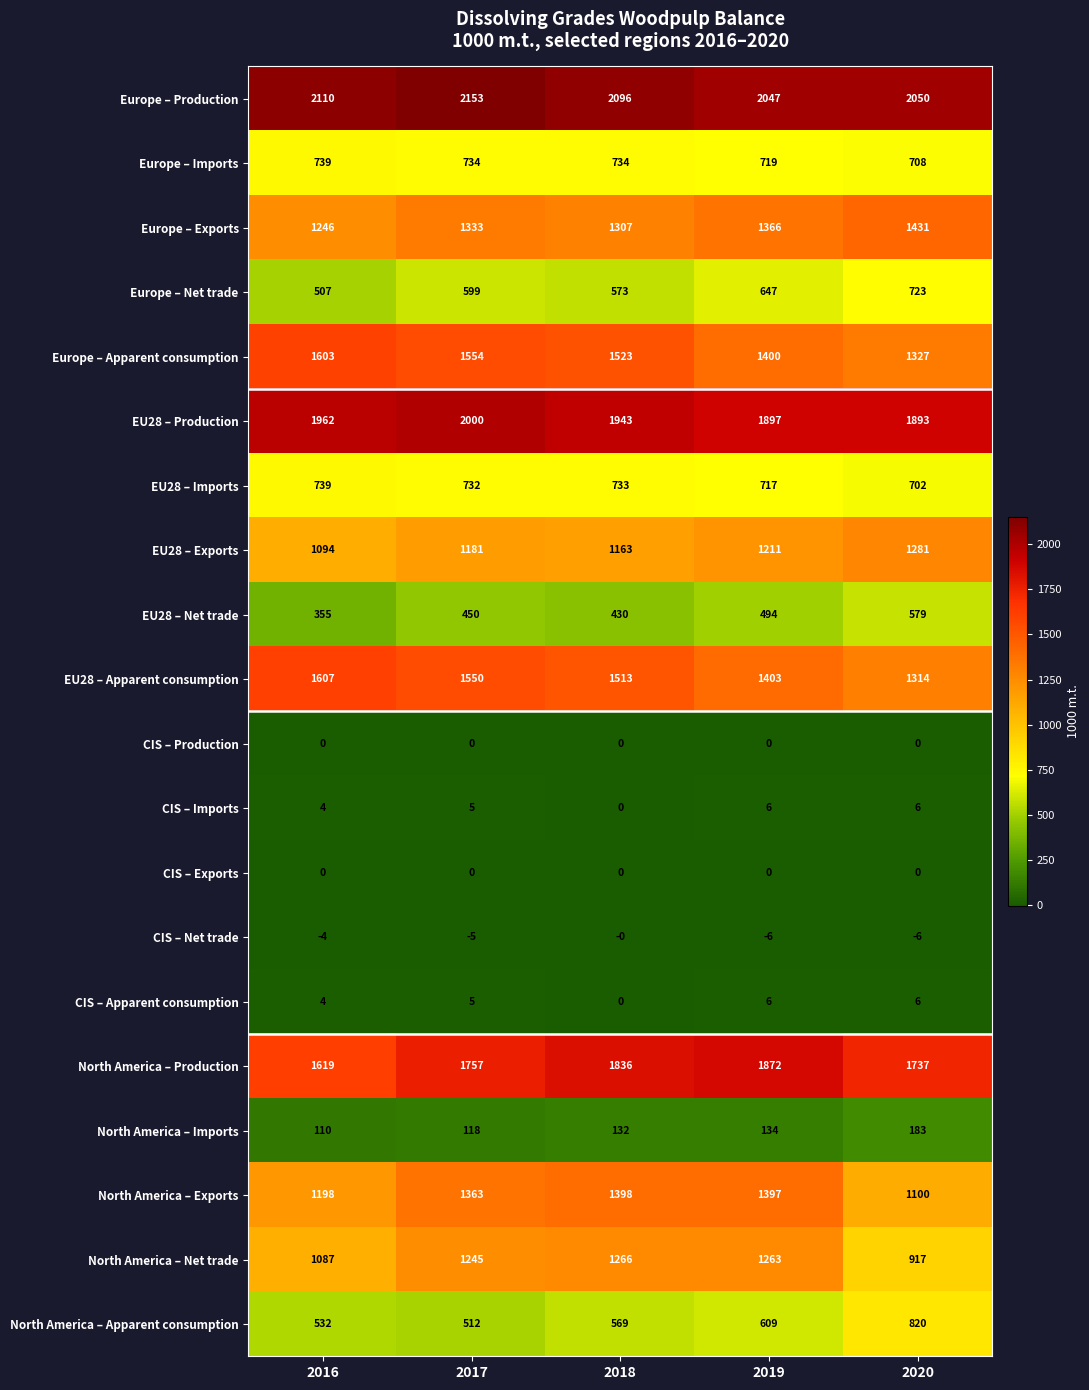

What is the difference between the maximum and second lowest values in the North America – Exports series?

200